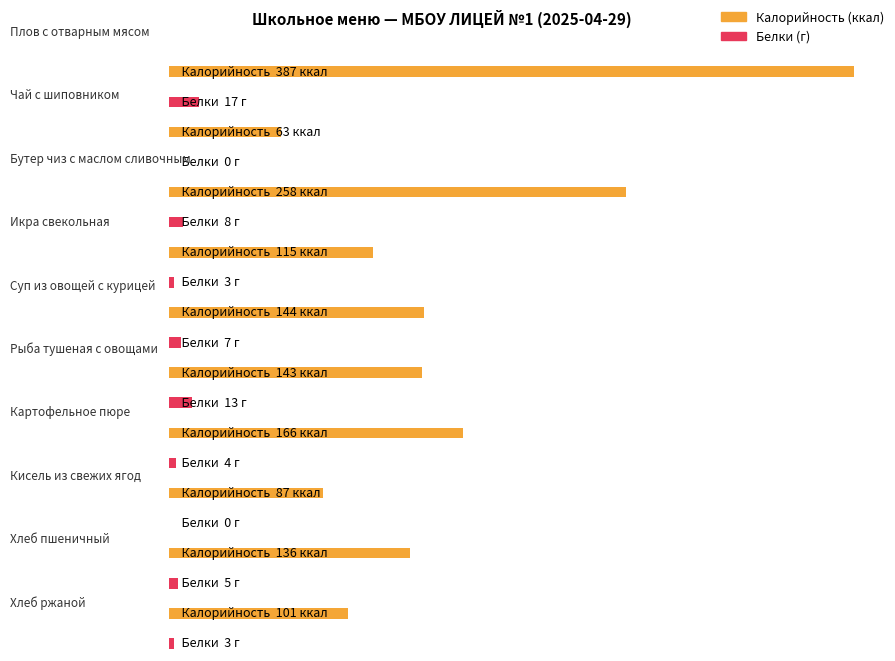

Between Кисель из свежих ягод and Хлеб ржаной, which series saw the biggest shift?

Калорийность